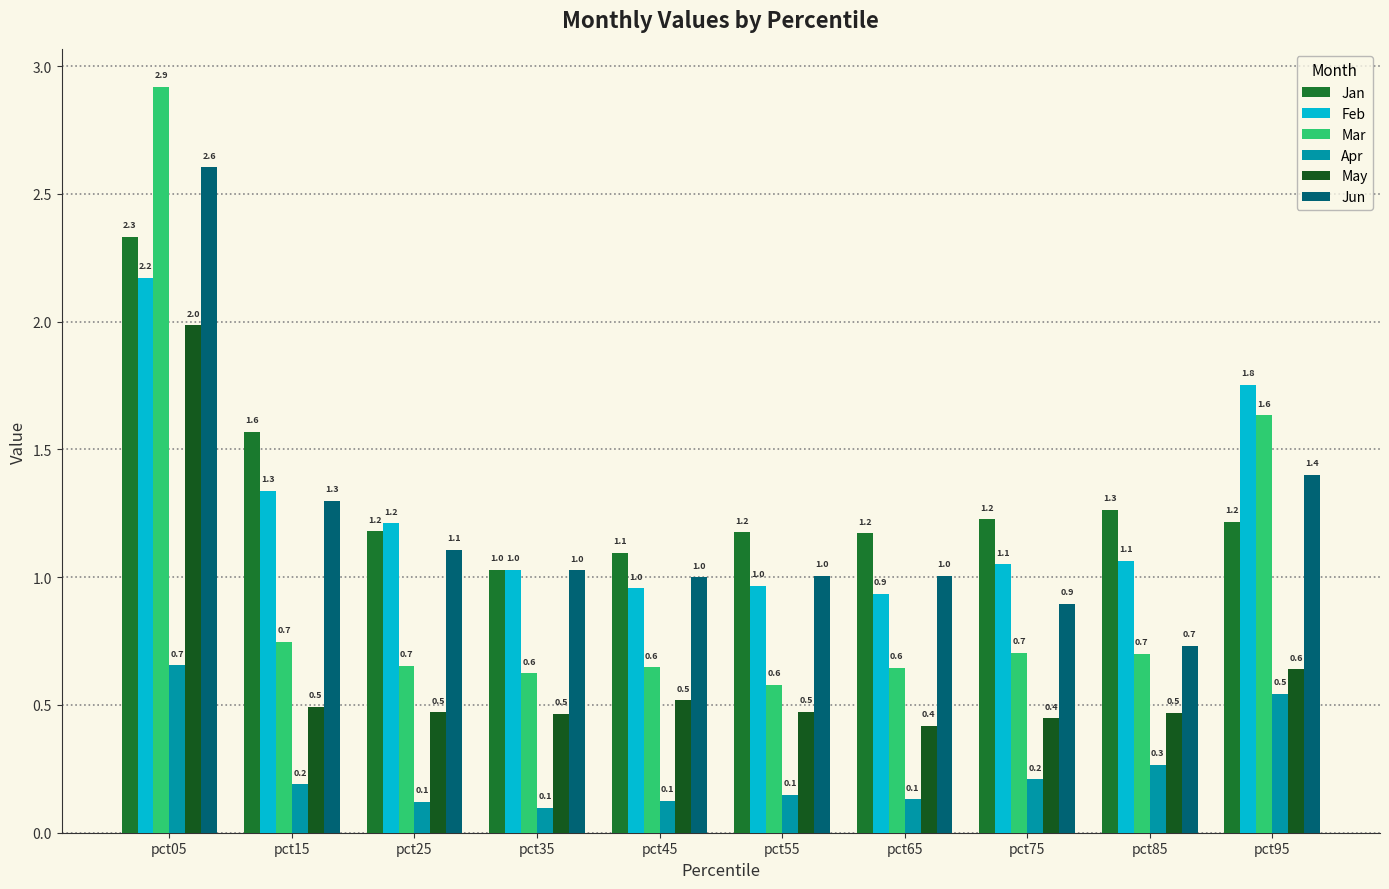

Are the bars grouped side by side (vs. stacked)?

Yes